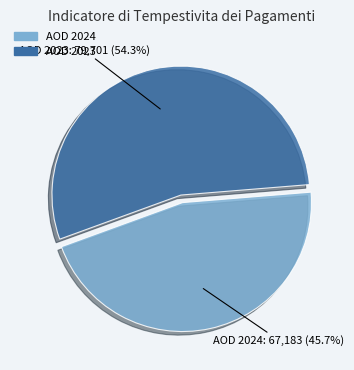

Is there a majority slice in this chart?

Yes